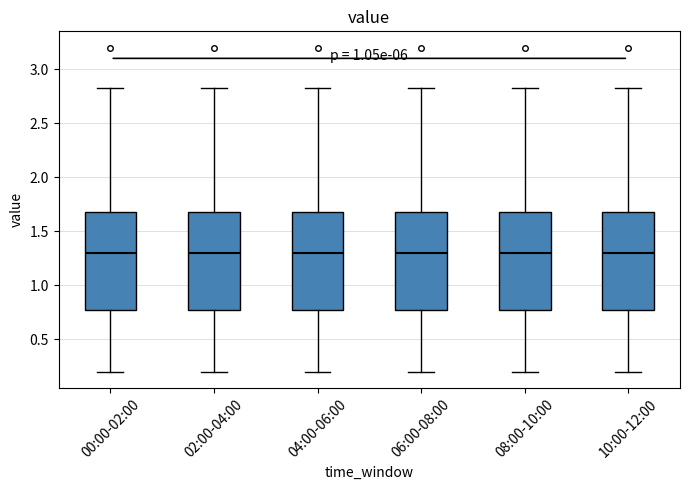

Reading left to right, read every box against the y-axis: the position of its median line, the range the box covers, and the ends of its whiskers. The values are not printed on the chart, so give them approximately, as read against the axis.

00:00-02:00: median 1.30, box 0.75 to 1.70, whiskers 0.20 to 2.85
02:00-04:00: median 1.30, box 0.75 to 1.70, whiskers 0.20 to 2.85
04:00-06:00: median 1.30, box 0.75 to 1.70, whiskers 0.20 to 2.85
06:00-08:00: median 1.30, box 0.75 to 1.70, whiskers 0.20 to 2.85
08:00-10:00: median 1.30, box 0.75 to 1.70, whiskers 0.20 to 2.85
10:00-12:00: median 1.30, box 0.75 to 1.70, whiskers 0.20 to 2.85